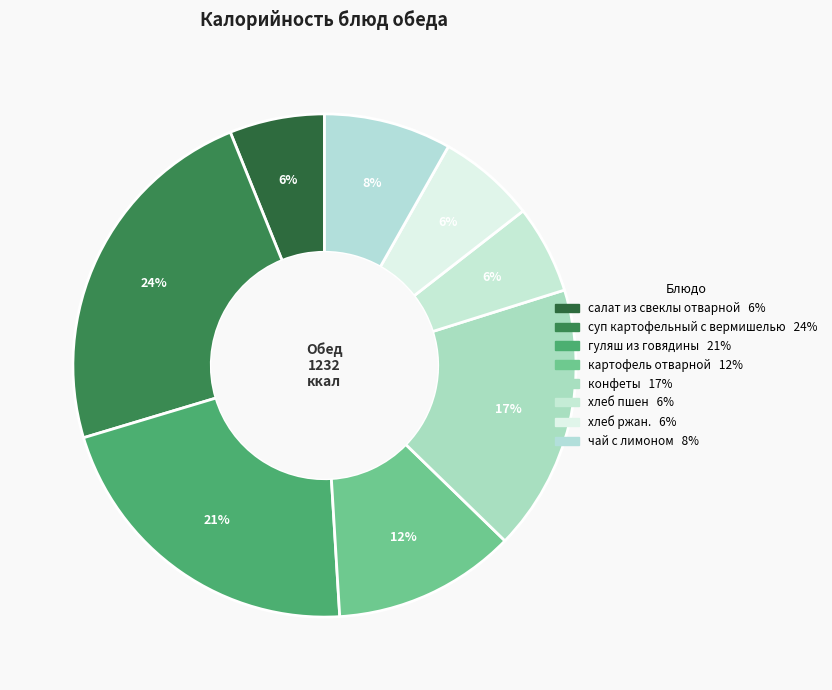

What percentage is NOT represented by конфеты?

82.9%